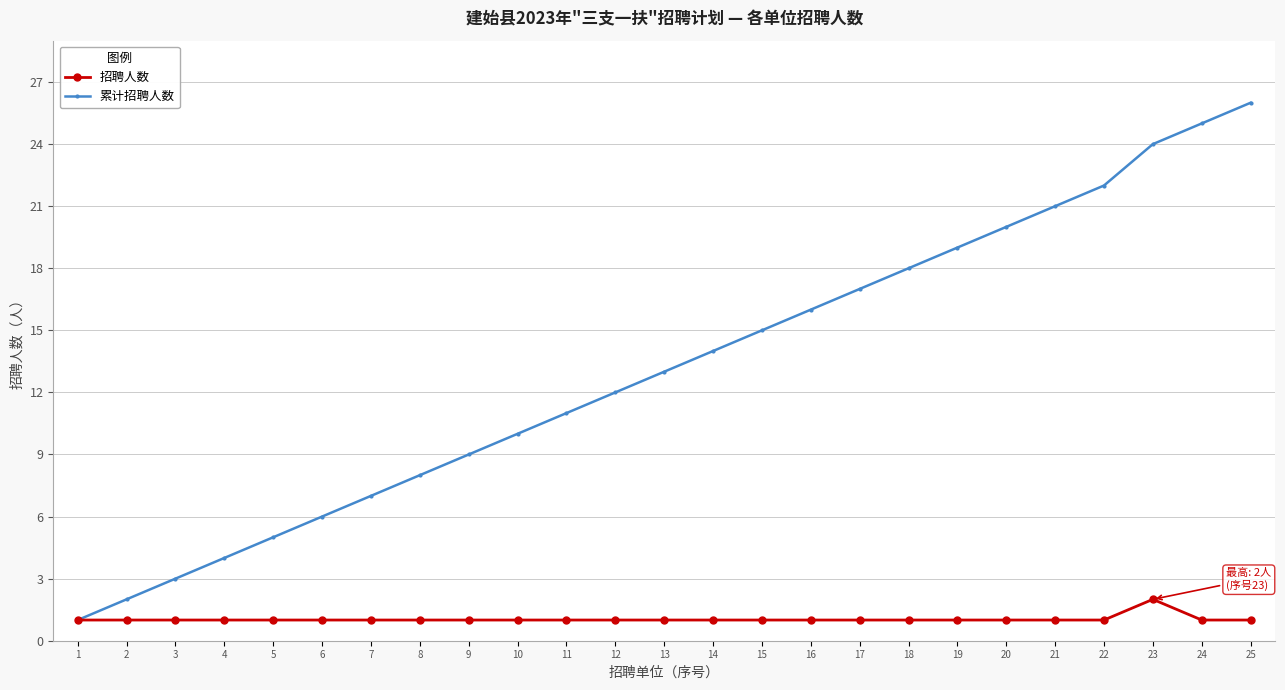

Between 8 and 16, which series saw the biggest shift?

累计招聘人数